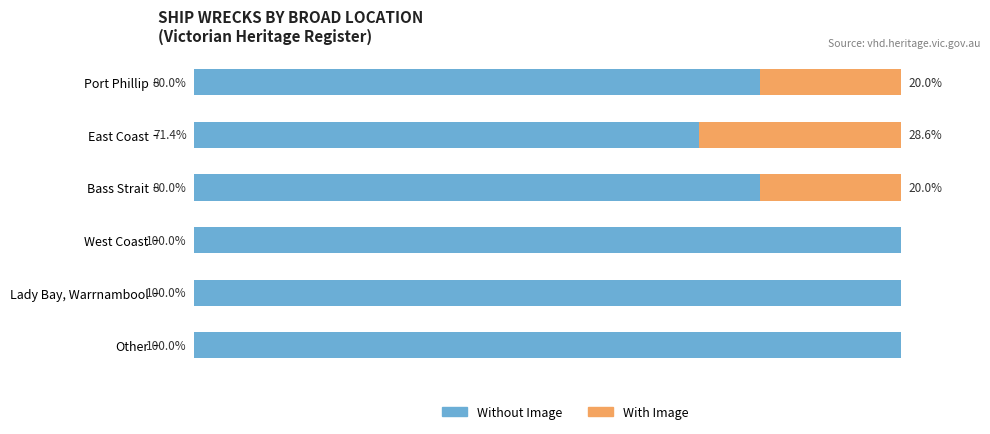

What are all the series names shown in the legend?

Without Image, With Image